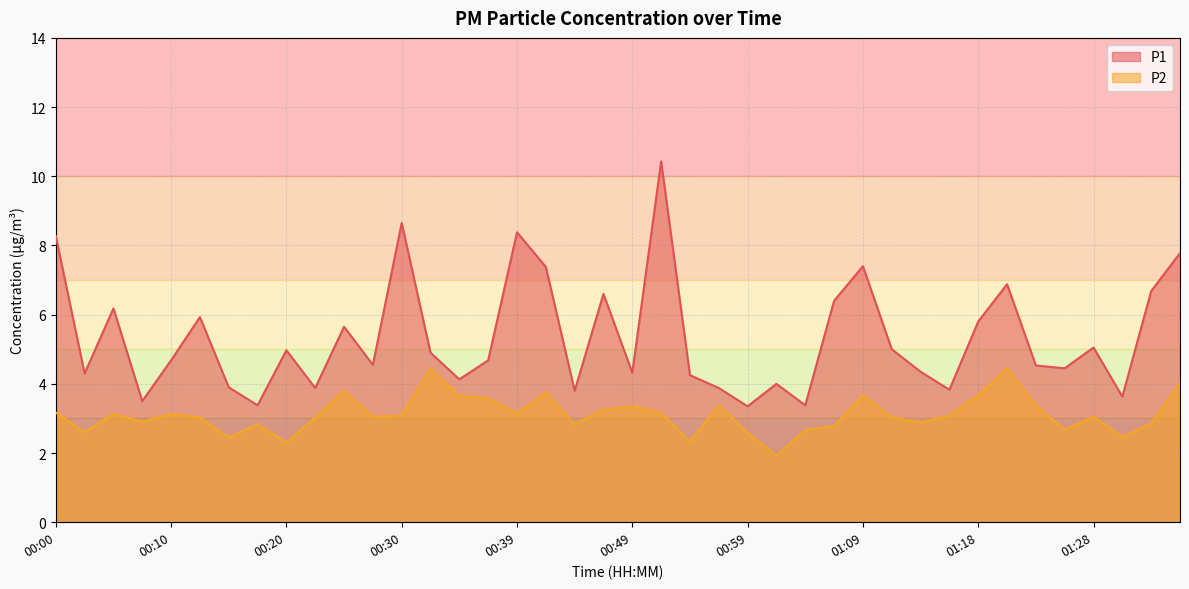

In P2, how many points are higher than both neighbors (excluding endpoints)?

11